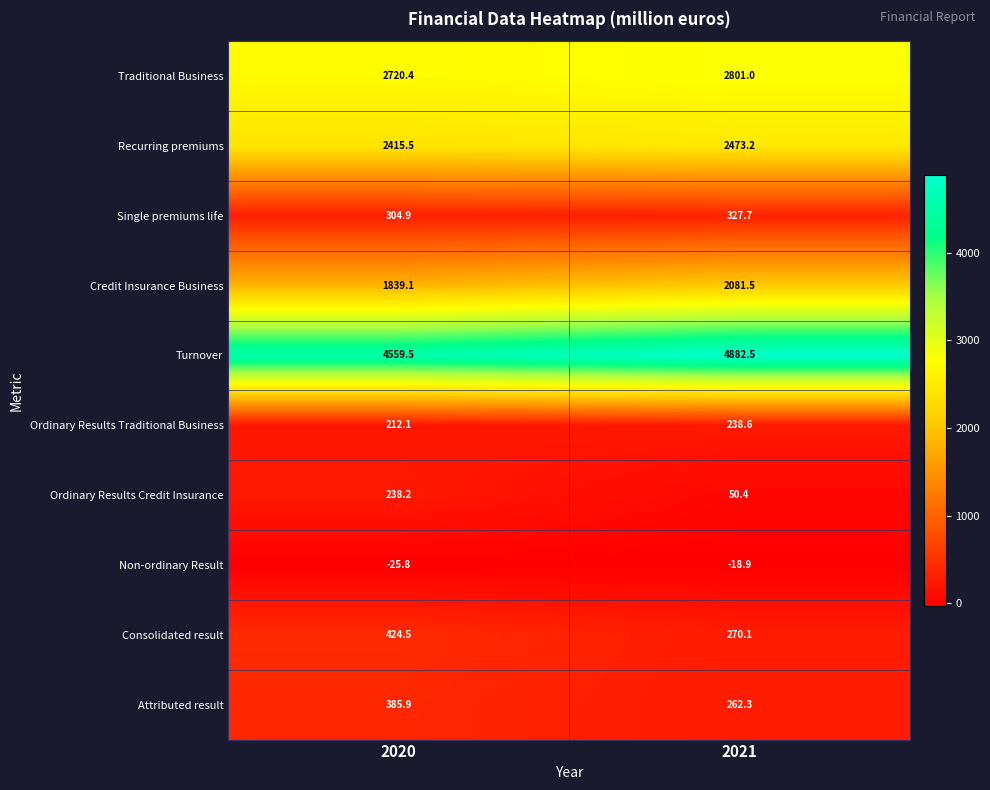

Rank the series at 2021 from lowest to highest value.

Non-ordinary Result, Ordinary Results Credit Insurance, Ordinary Results Traditional Business, Attributed result, Consolidated result, Single premiums life, Credit Insurance Business, Recurring premiums, Traditional Business, Turnover